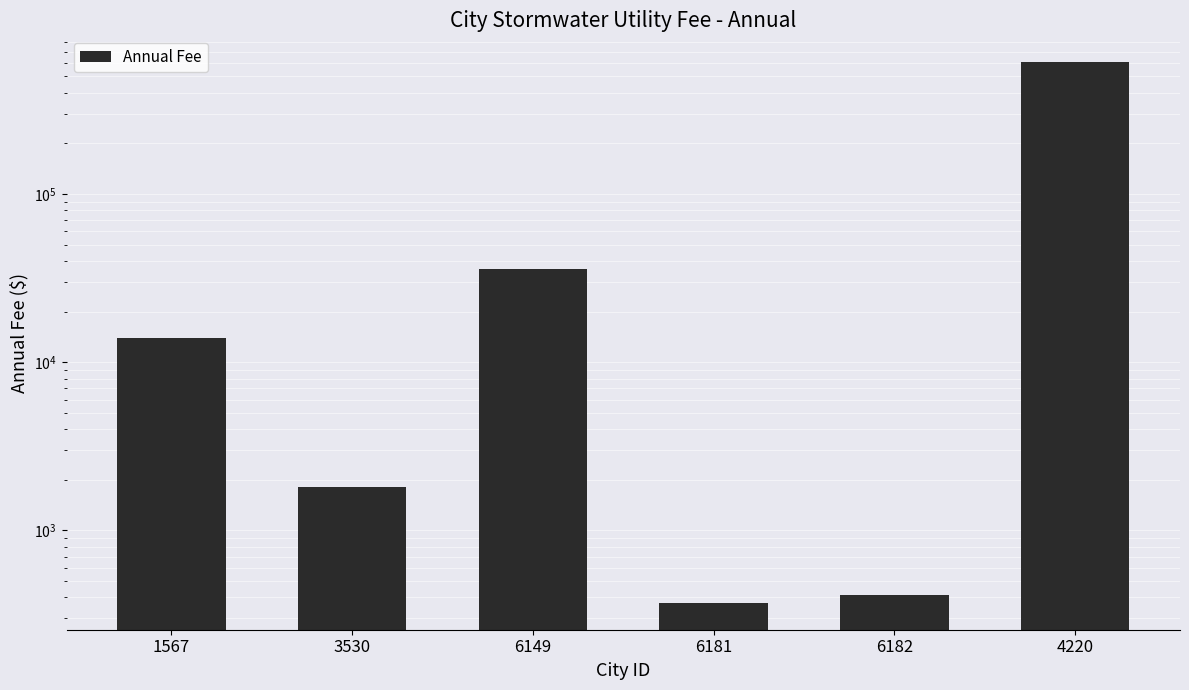

Reading right to left, what are all the values shown in this chart?

606574.4	411.4	372.1	35838.7	1808.8	13901.5